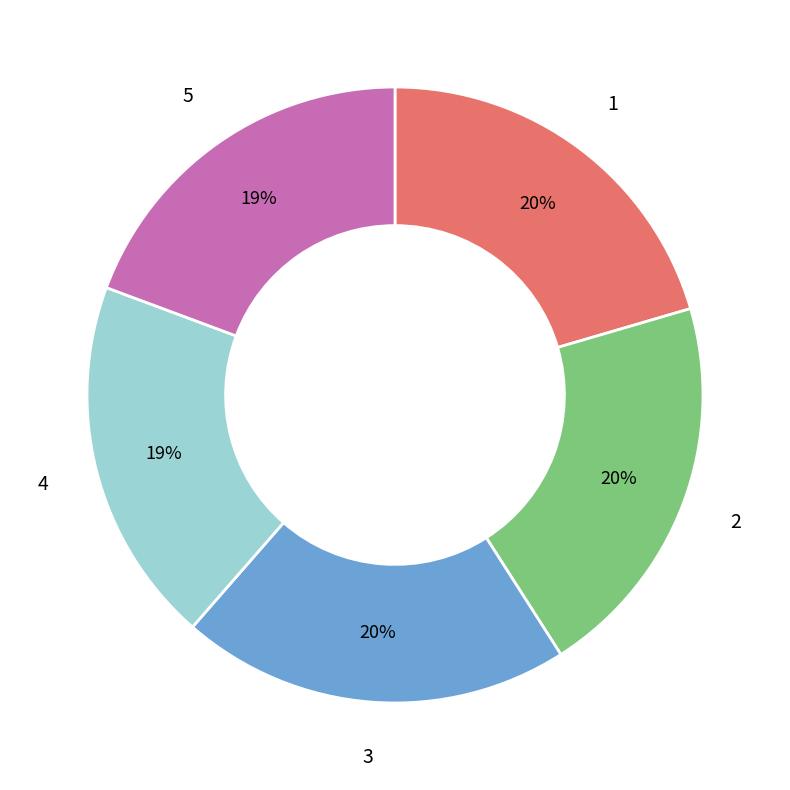

Is there any slice that represents more than half of the pie?

No